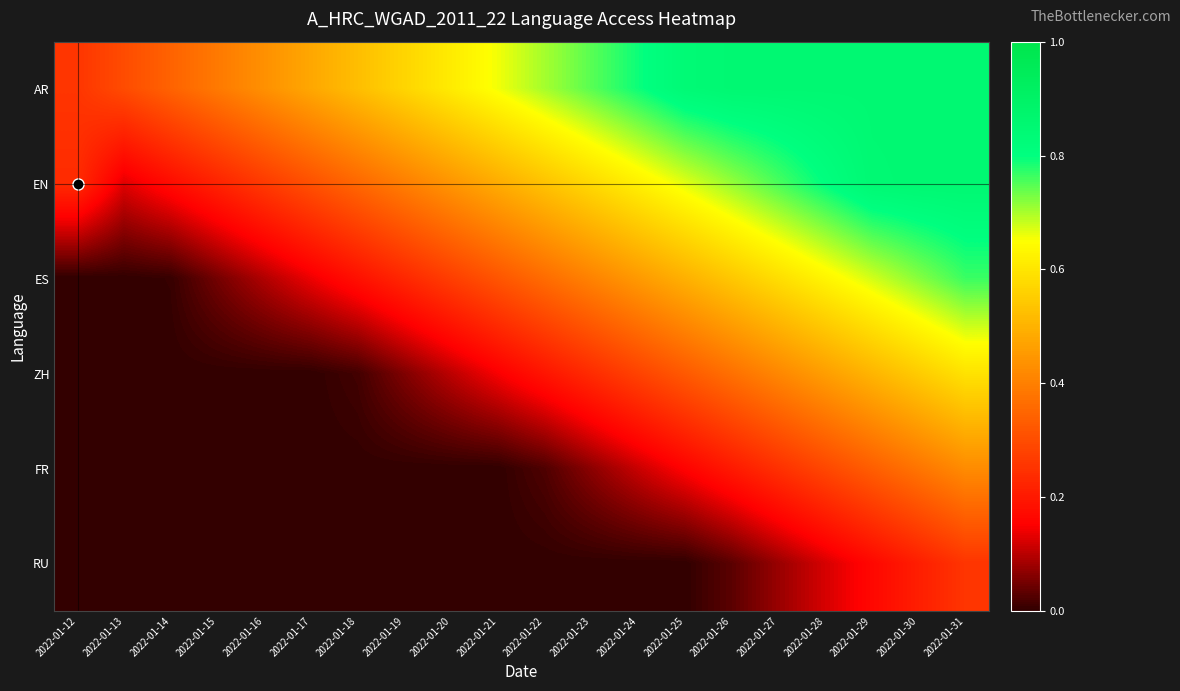

Which series has the largest total across all categories?

AR